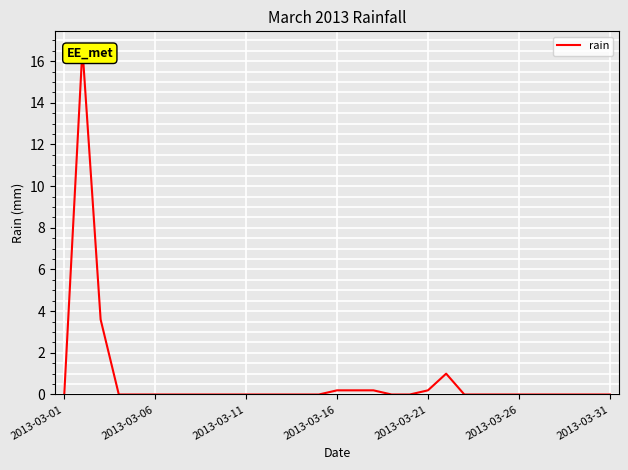

How many lines are shown in the chart?

1